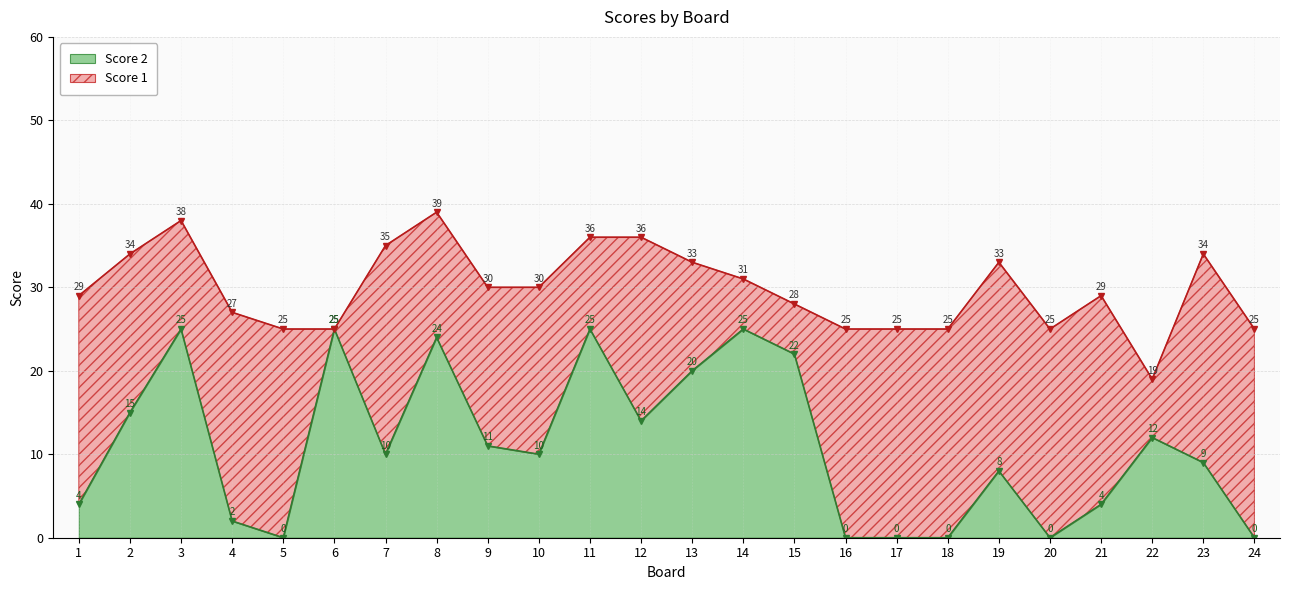

What is the change in value from 2 to 16?

-15